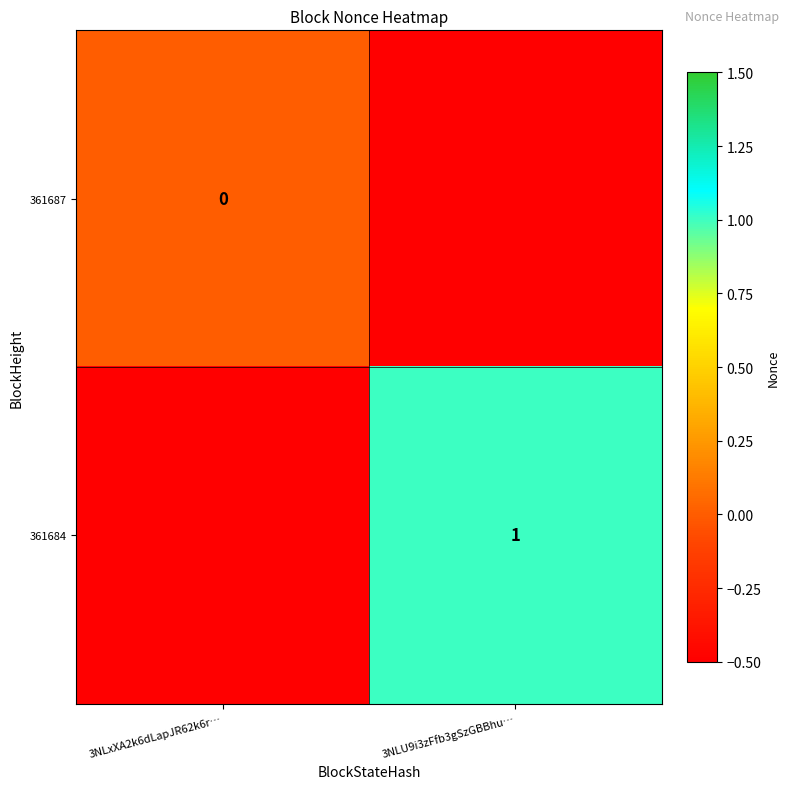

Is the value of 361687 at 3NLxXA2k6dLapJR62k6r… greater than the value of 361684 at 3NLU9i3zFfb3gSzGBBhu…?

No